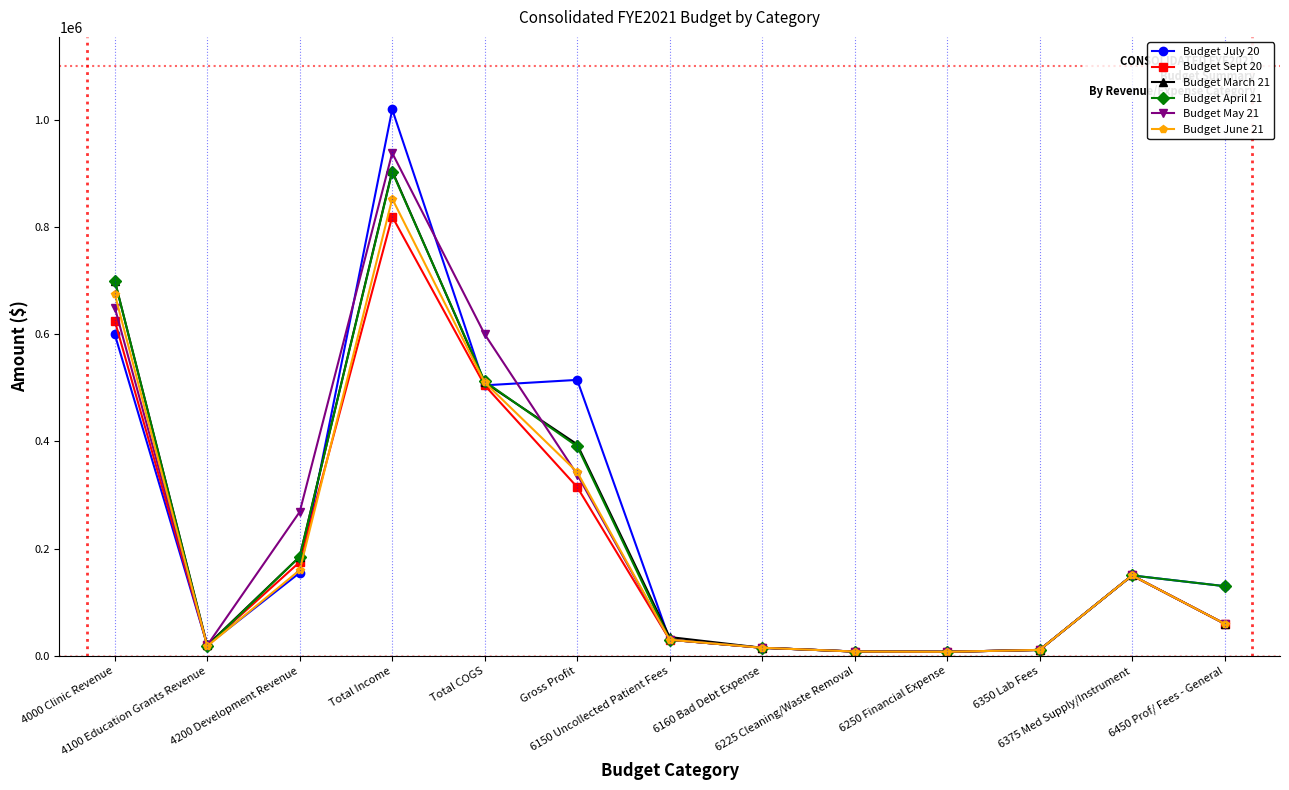

At which category is the sum across all series the highest?

Total Income